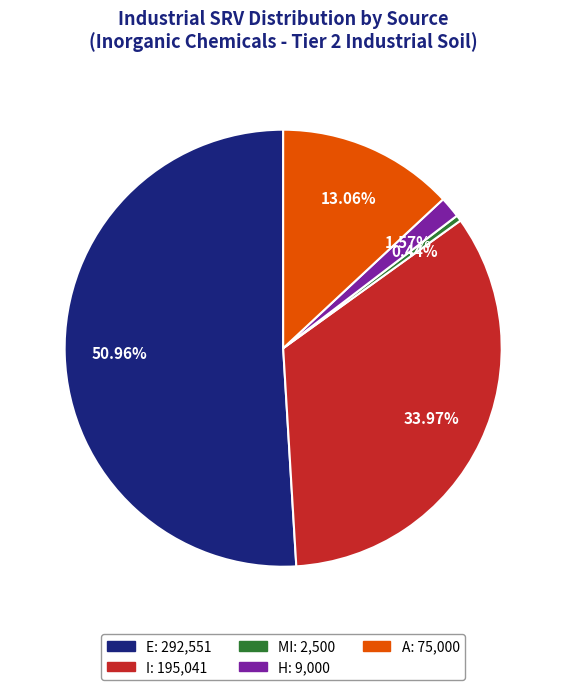

Is there a majority slice in this chart?

Yes